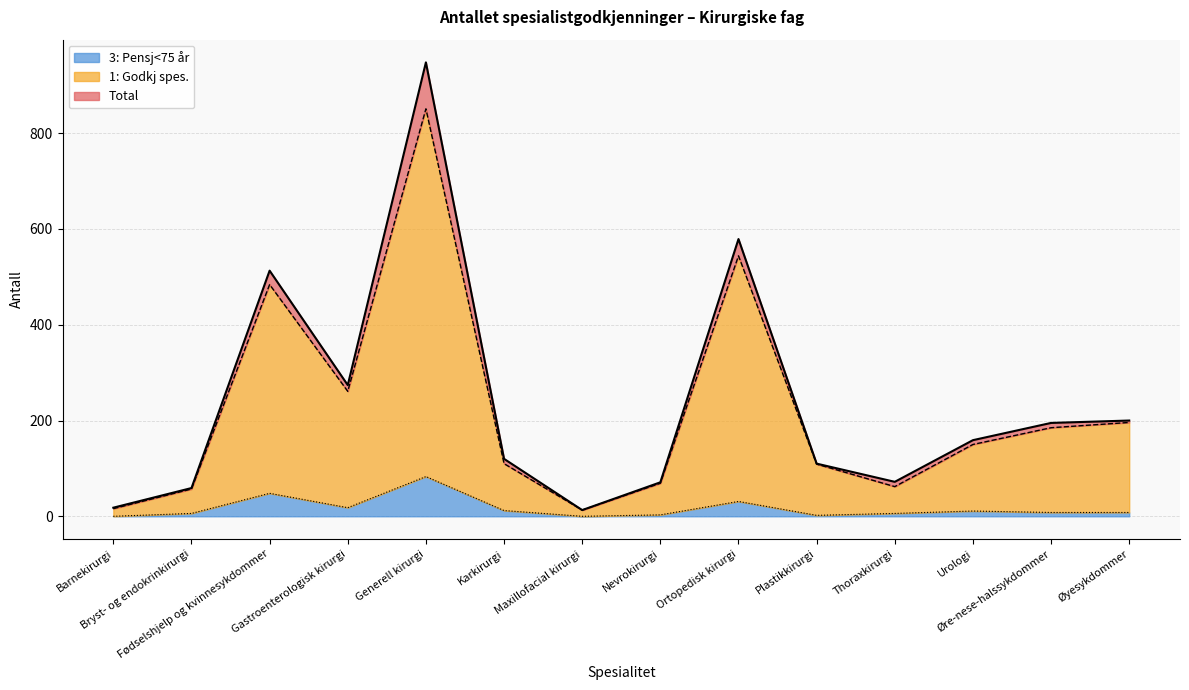

Read the Total value at Nevrokirurgi, to the nearest 100.

100